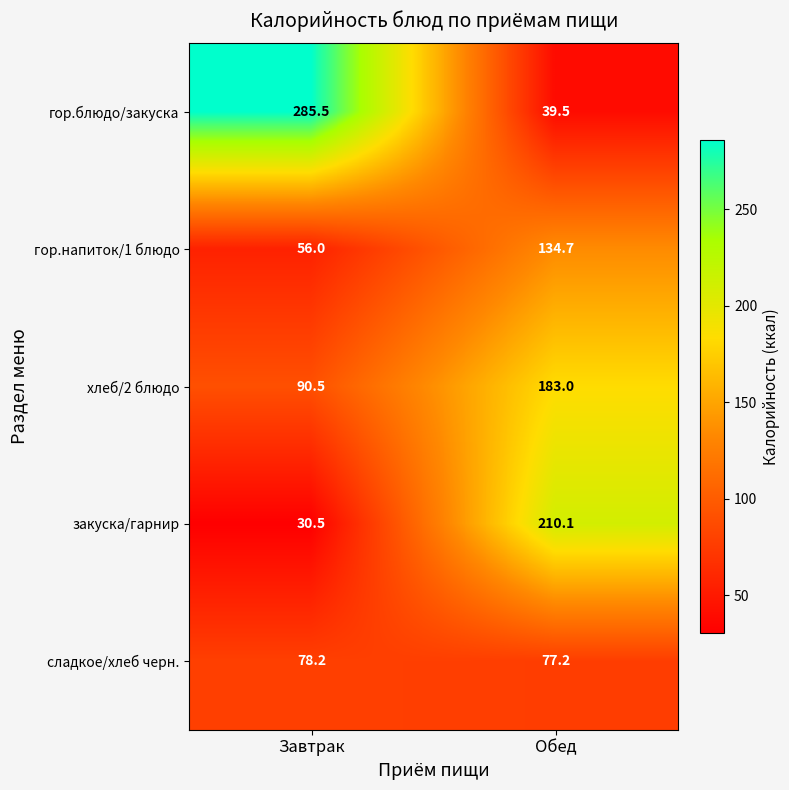

Which category has the lowest value in the гор.напиток/1 блюдо series?

Завтрак